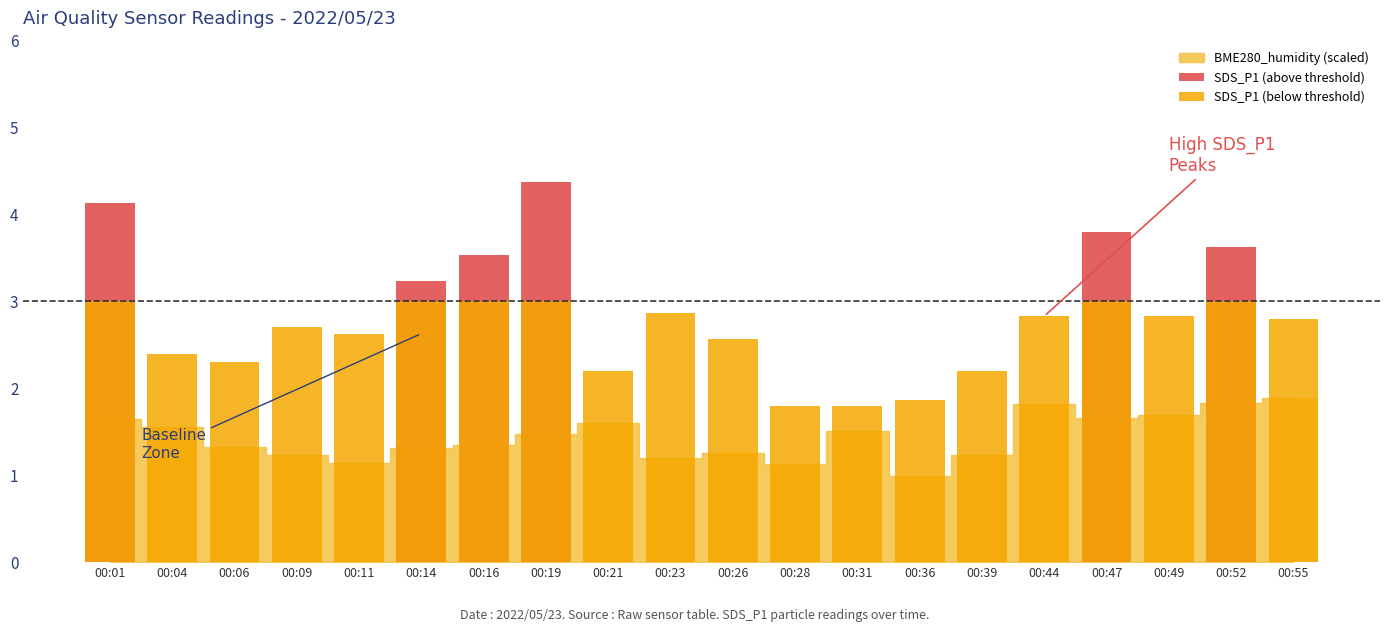

Where does the SDS_P1 (below threshold) series first go above 2?

00:01